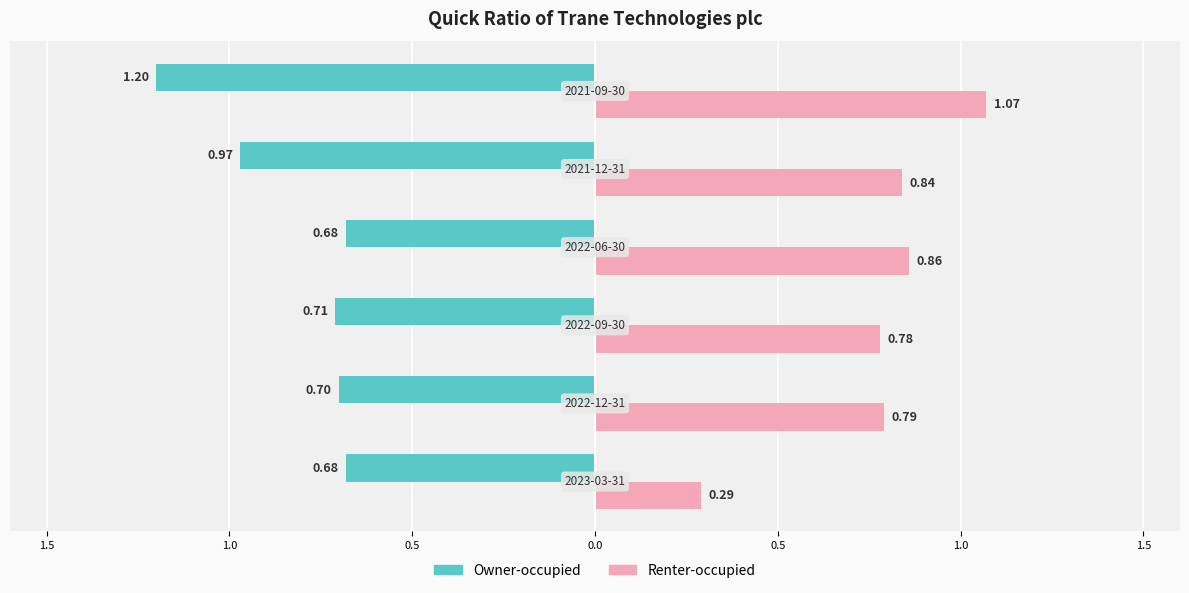

What is the value of the Renter-occupied bar at the 4th from the left?

0.9